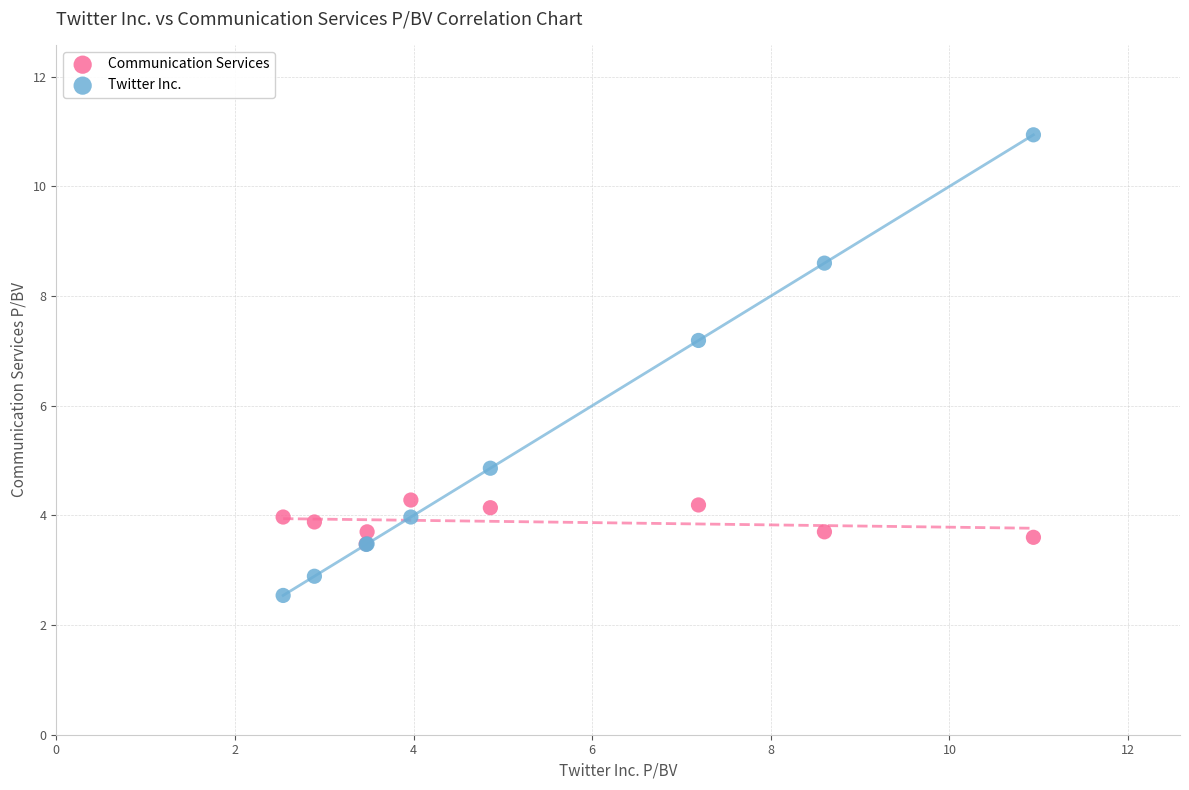

Which series reaches the maximum Y coordinate?

Twitter Inc.